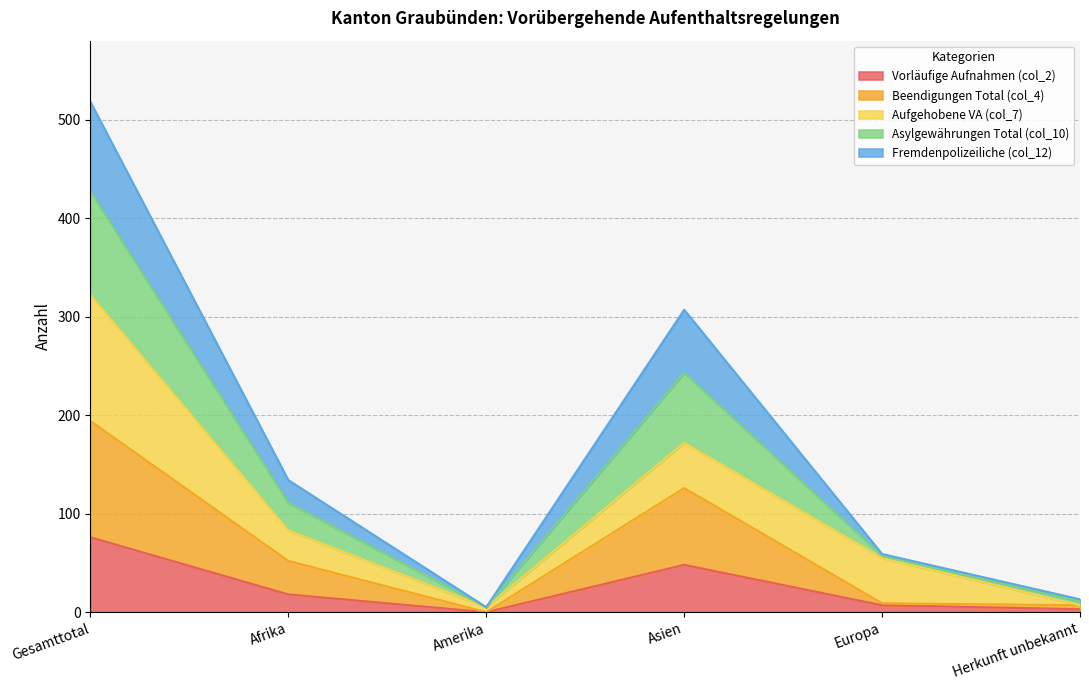

True or false: Vorläufige Aufnahmen (col_2) and Beendigungen Total (col_4) intersect in this chart.

False